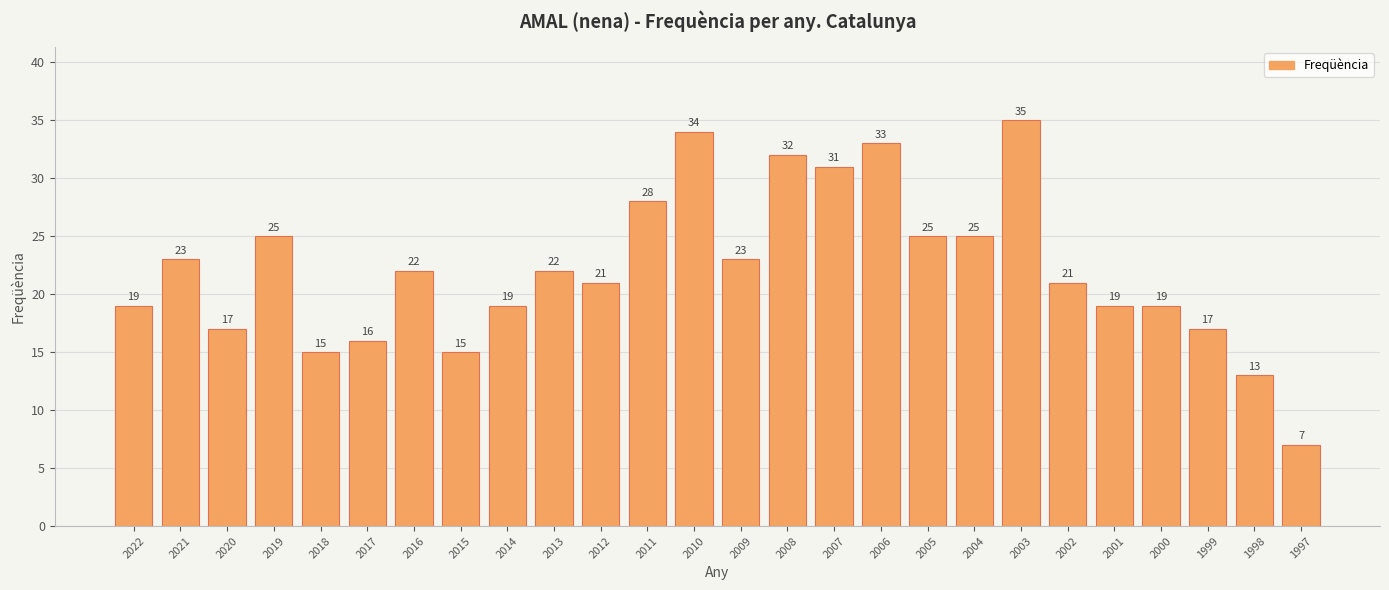

What is the average value?

22